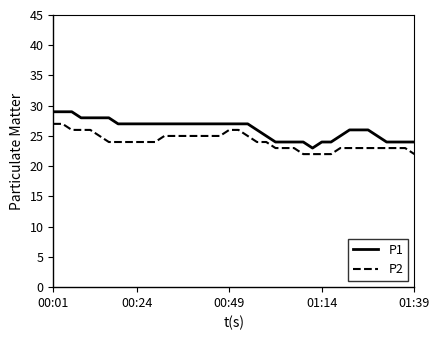

What is the highest value of the P1 series?

29